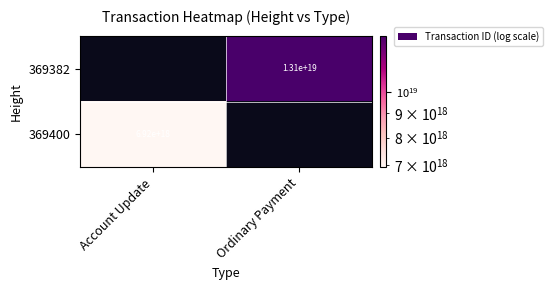

True or false: 369382 has a value of 21329439275342839808 at Ordinary Payment.

False